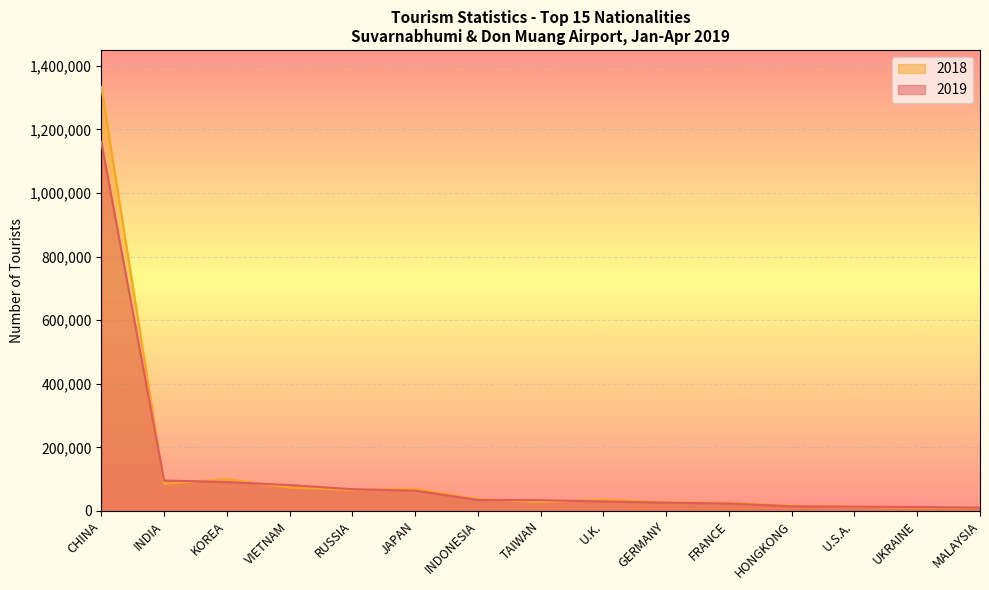

At how many categories does at least one series exceed 220818?

1